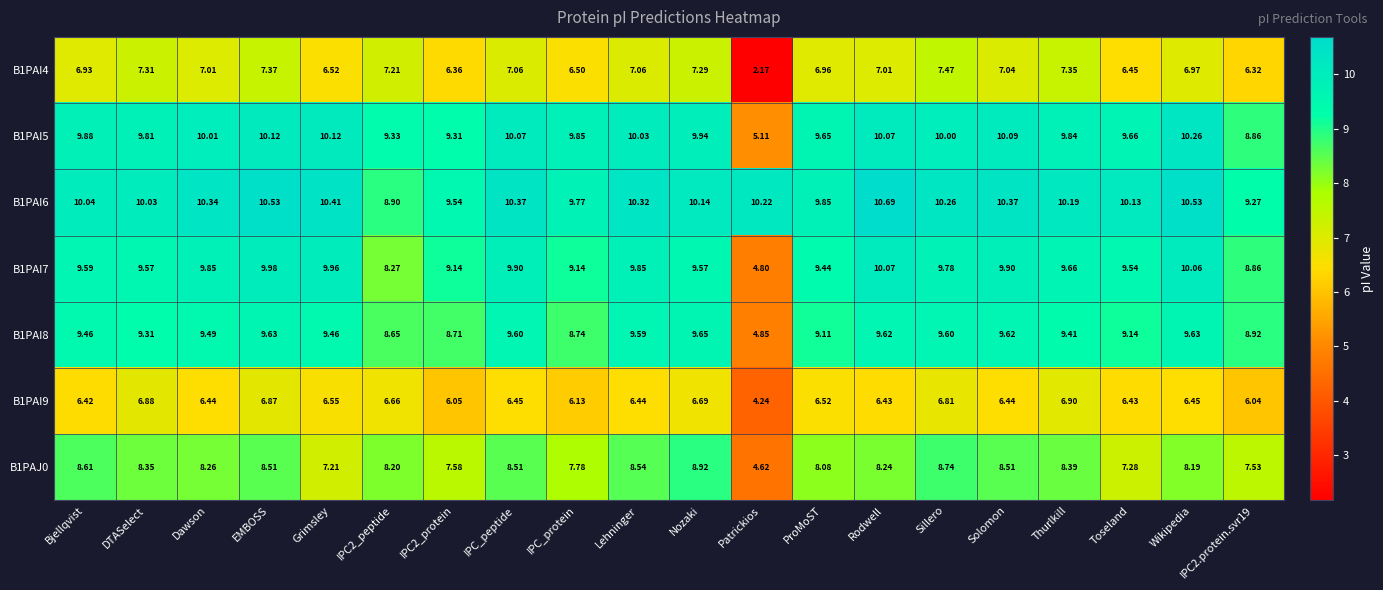

Is the value of B1PAI9 at DTASelect greater than the value of B1PAJ0 at Thurlkill?

No